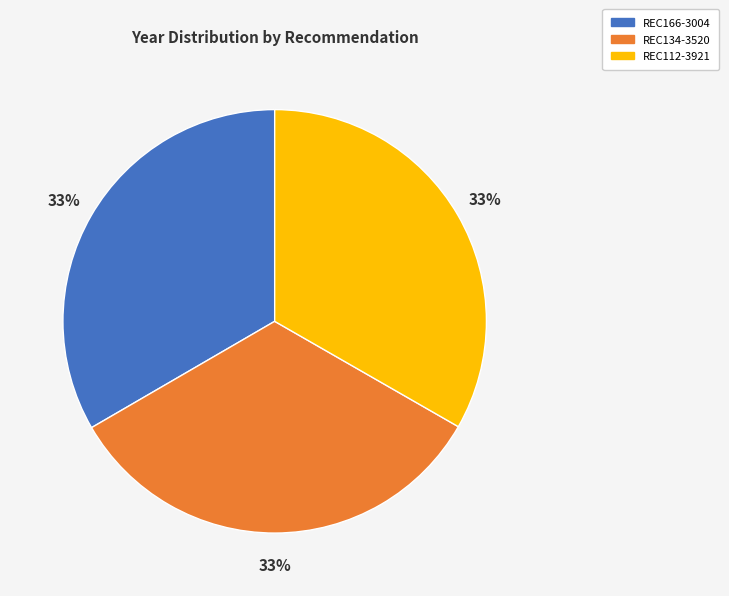

Is it true that REC112-3921 is 26% of the pie?

False